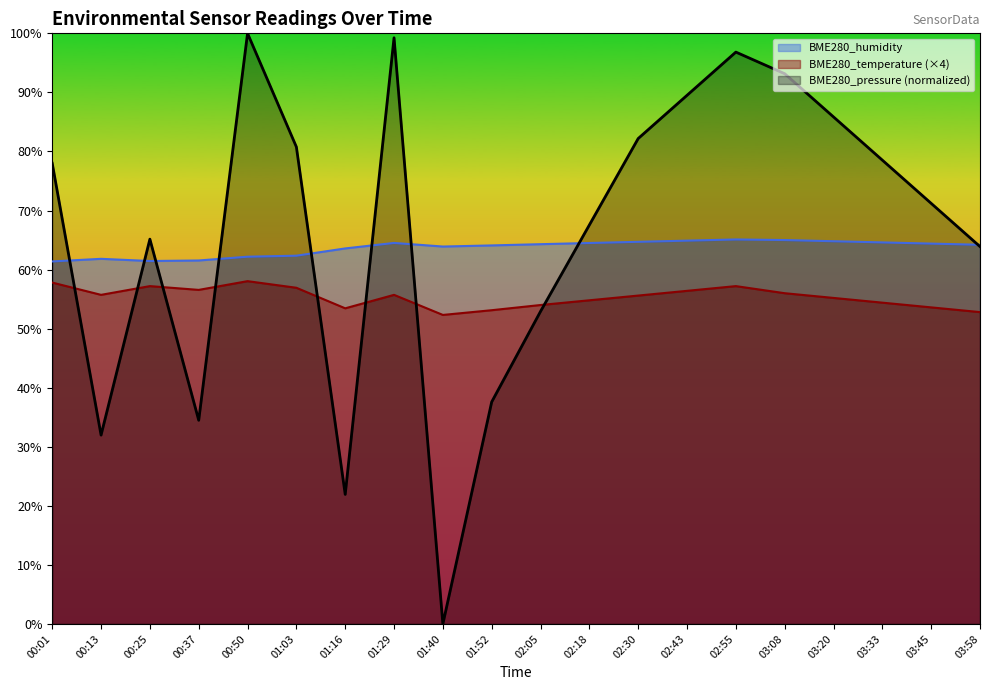

What is the lowest value of the BME280_temperature series?

52.3